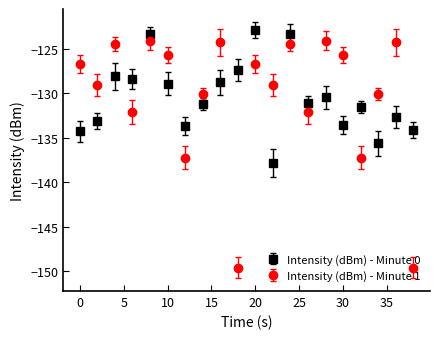

What is the sum of all Intensity (dBm) - Minute 1 values?

-2606.3